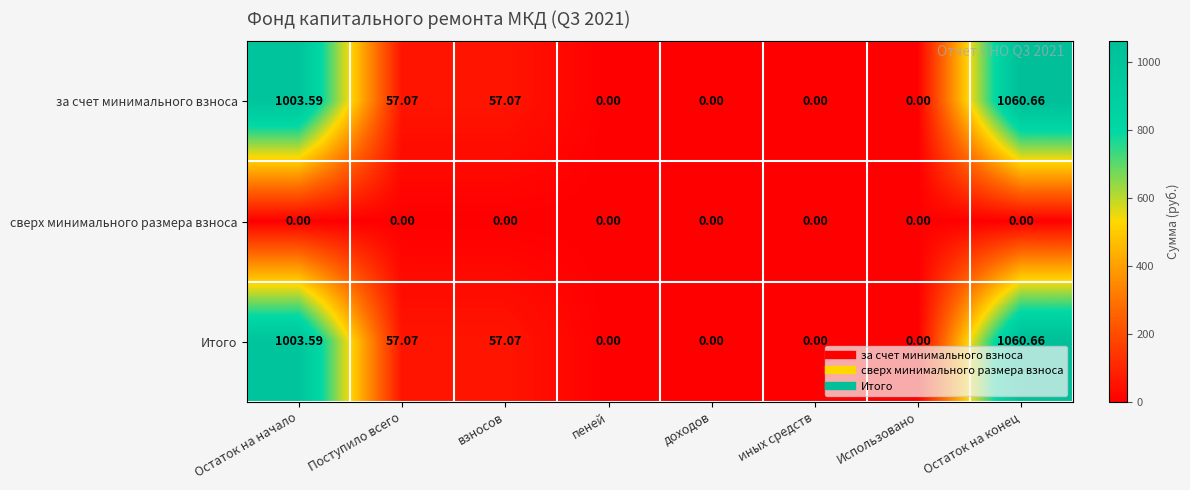

At which label does Итого first exceed 57?

Остаток на начало